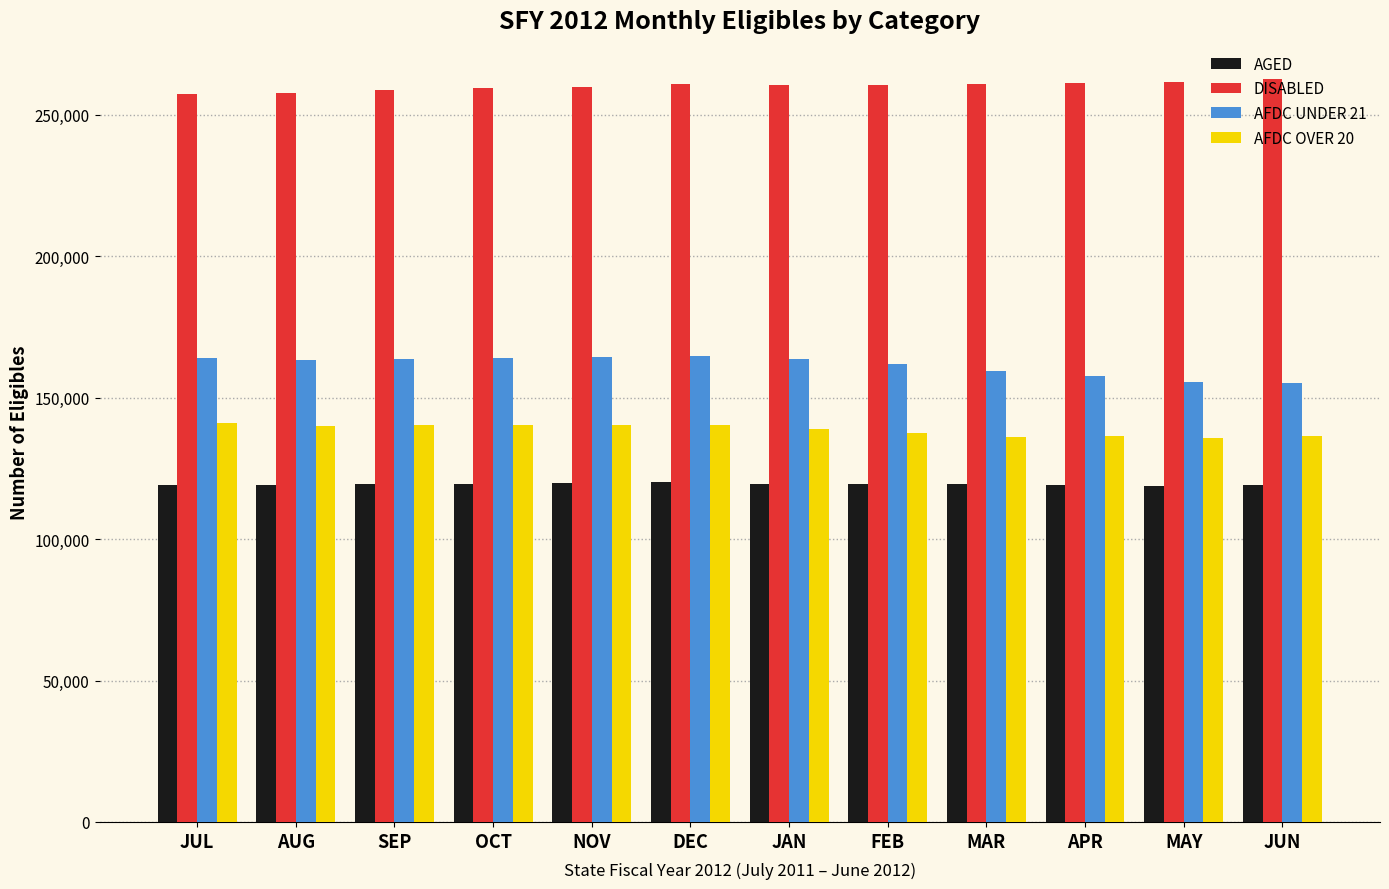

What is the spread (max minus min) of values at SEP?

139249